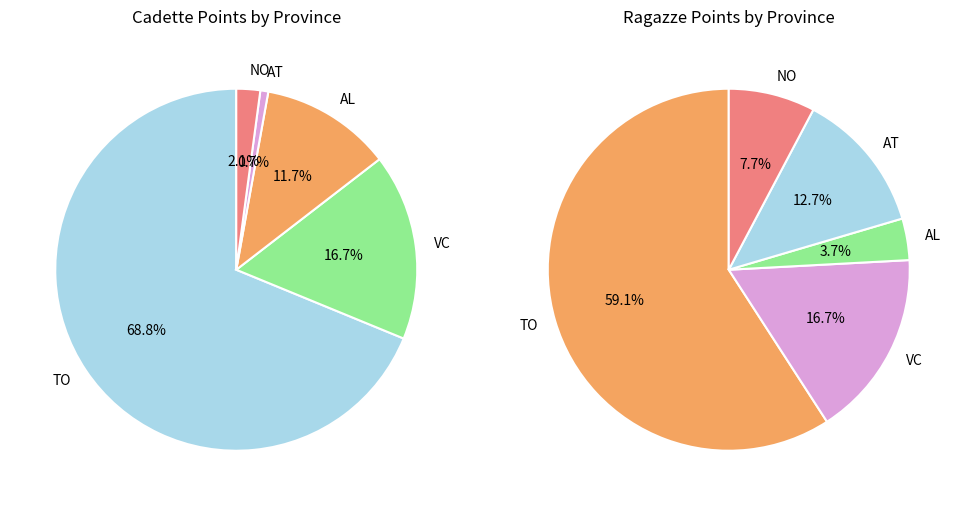

Which series has the largest range (max minus min)?

Cadette